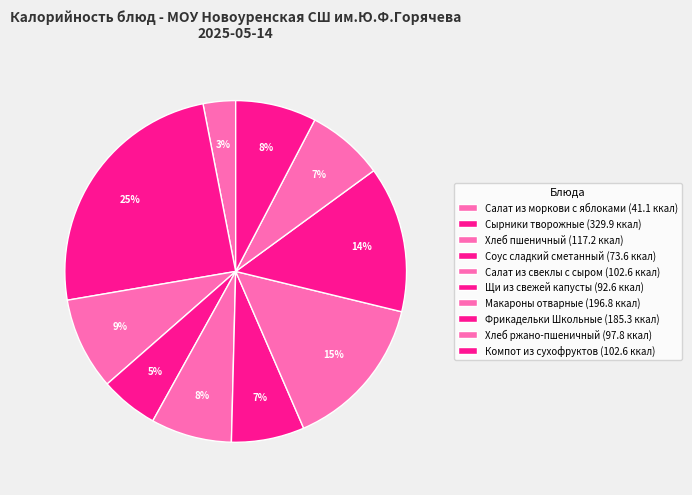

Which has a higher value, Сырники творожные or Фрикадельки Школьные?

Сырники творожные